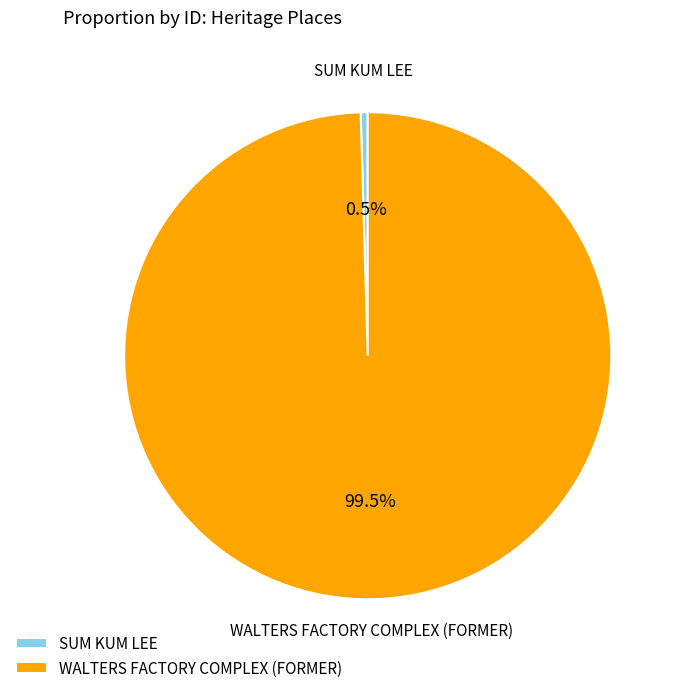

To the nearest percent, what is the difference between the largest and smallest slice percentages?

99%